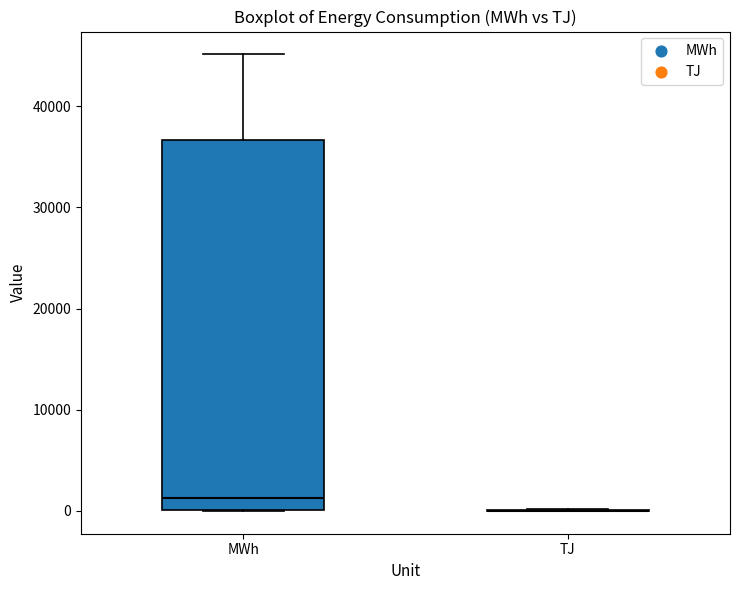

Reading left to right, read every box against the y-axis: the position of its median line, the range the box covers, and the ends of its whiskers. The values are not printed on the chart, so give them approximately, as read against the axis.

MWh: median 1000, box 0 to 37000, whiskers 0 to 45000
TJ: box collapsed to a line at 0, whiskers 0 to 0